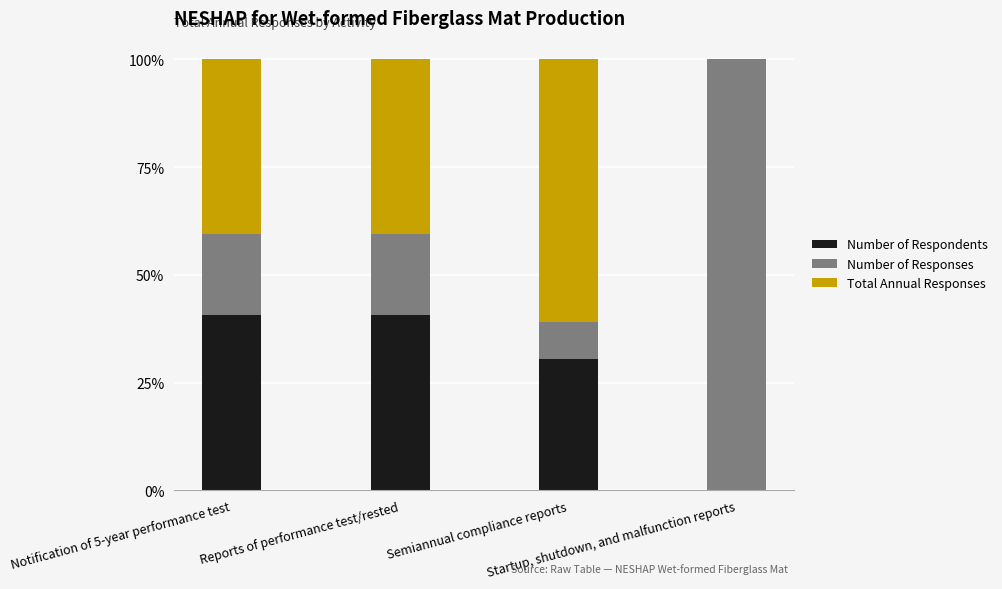

What is the sum of all Number of Respondents values?

111.6